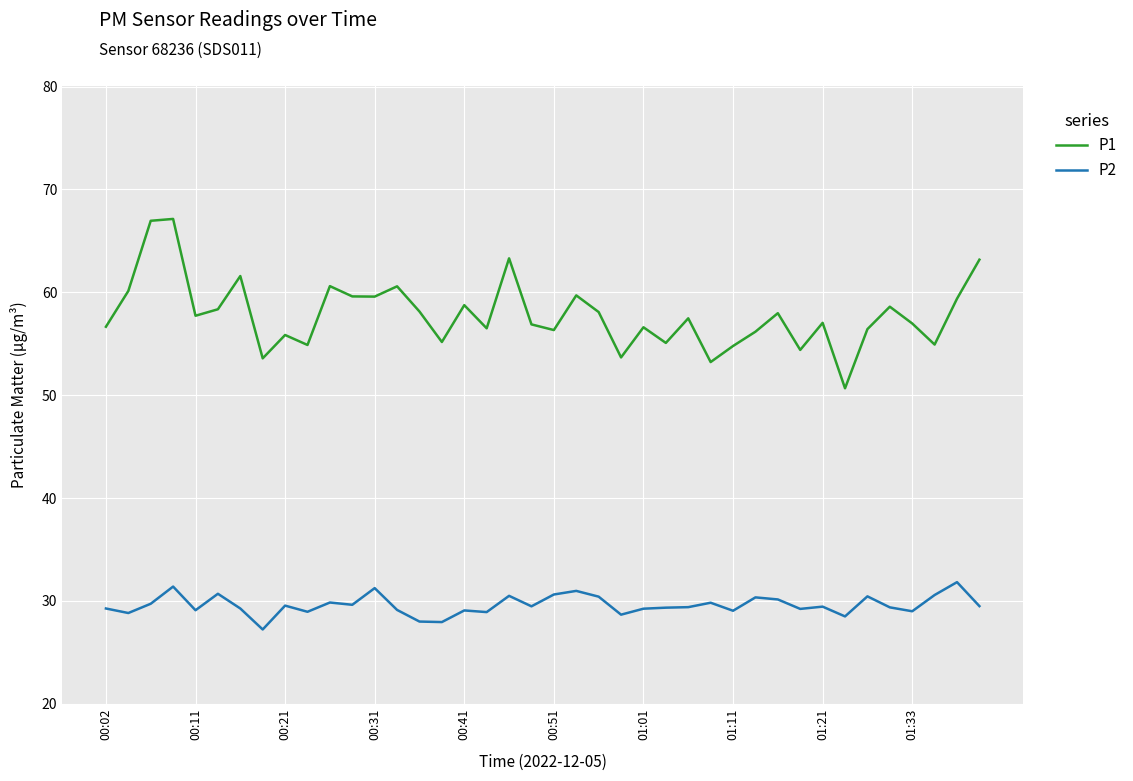

How many interior local peaks does the P1 series have?

13